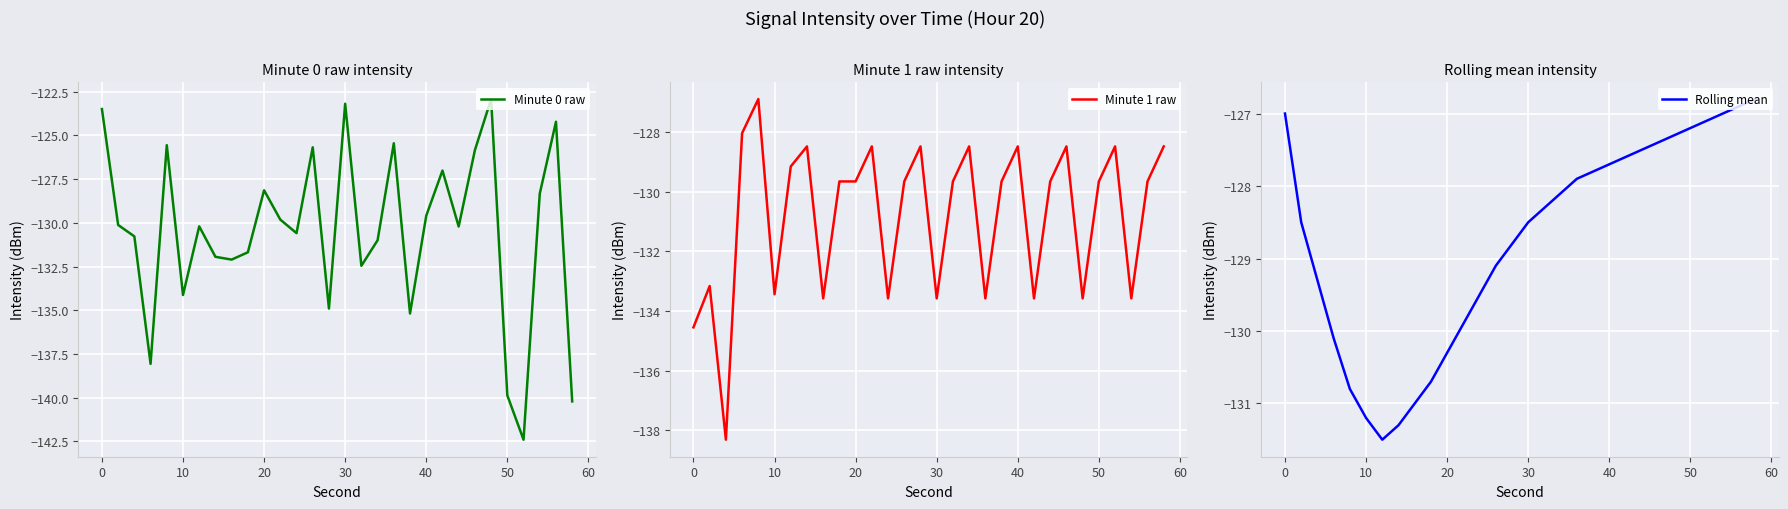

After their last crossing, which series has the higher values: Minute 0 raw or Minute 1 raw?

Minute 1 raw